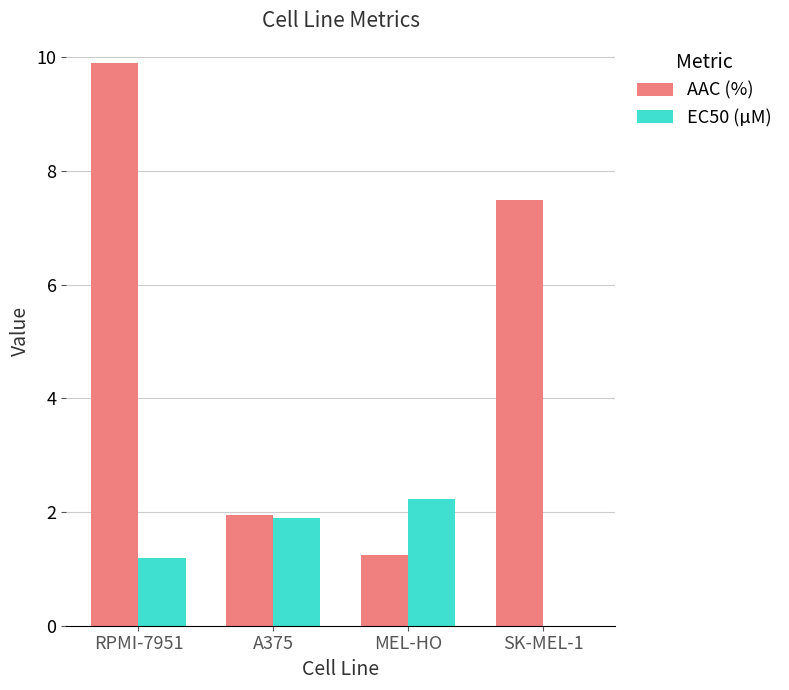

The value of AAC (%) at MEL-HO is 0.3. True or false?

False